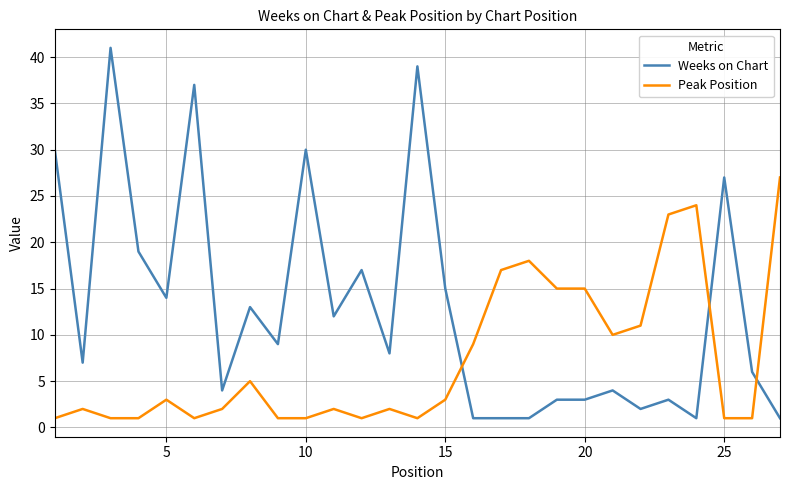

What is the maximum value shown in the chart?

41